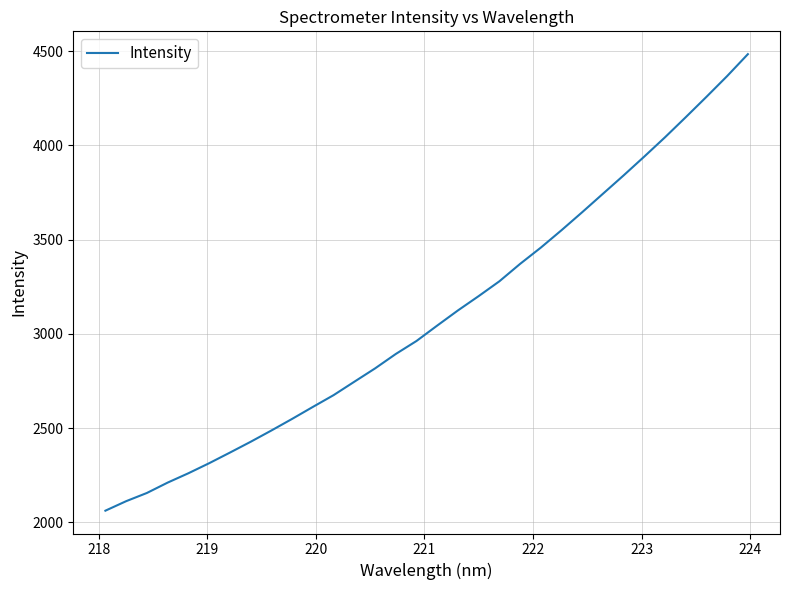

What is the difference between the maximum and minimum values?

2422.2